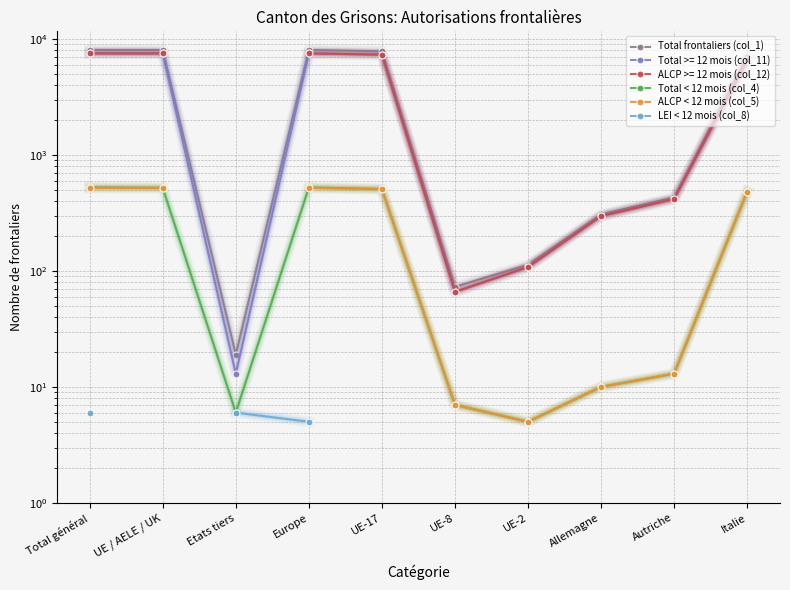

What is the maximum value for LEI < 12 mois (col_8)?

6.0